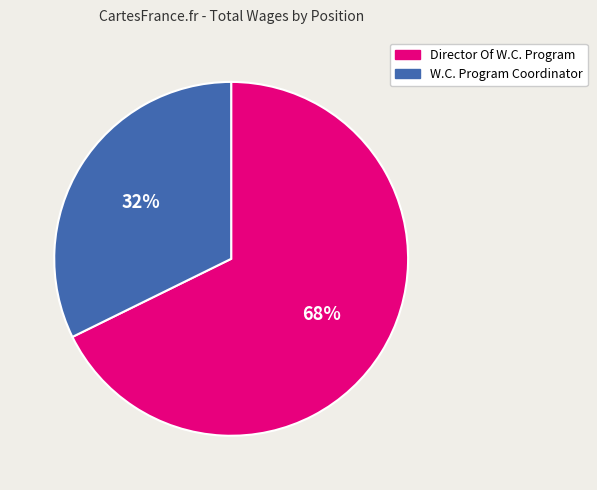

Is there any slice that represents more than half of the pie?

Yes